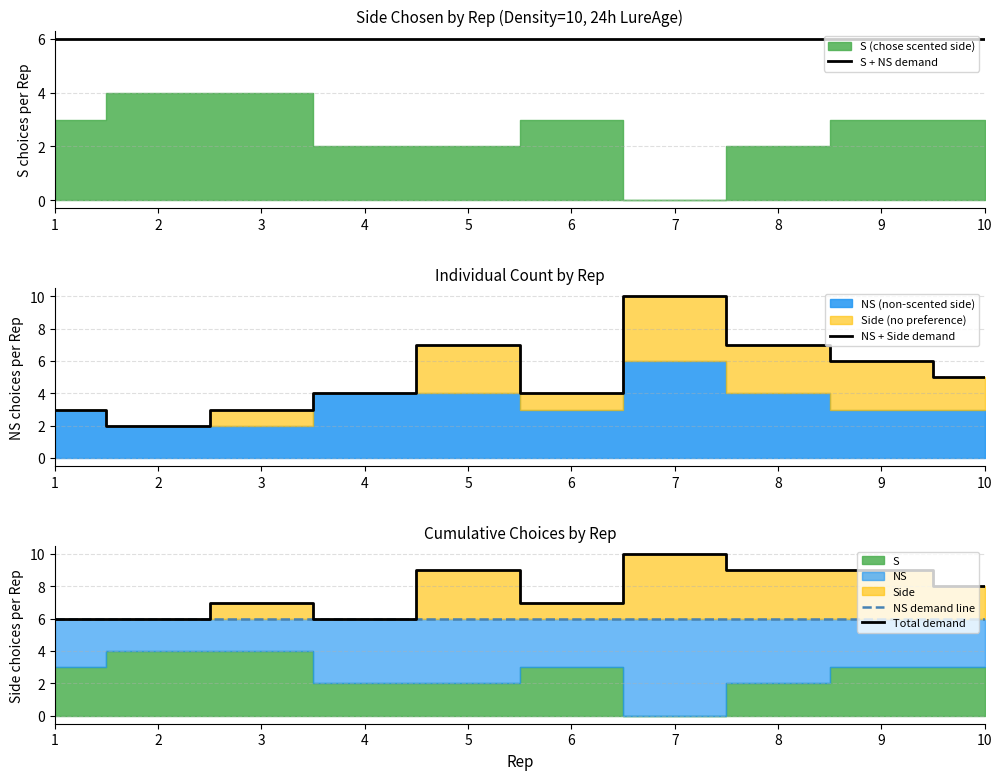

At which category is the sum across all series the highest?

7